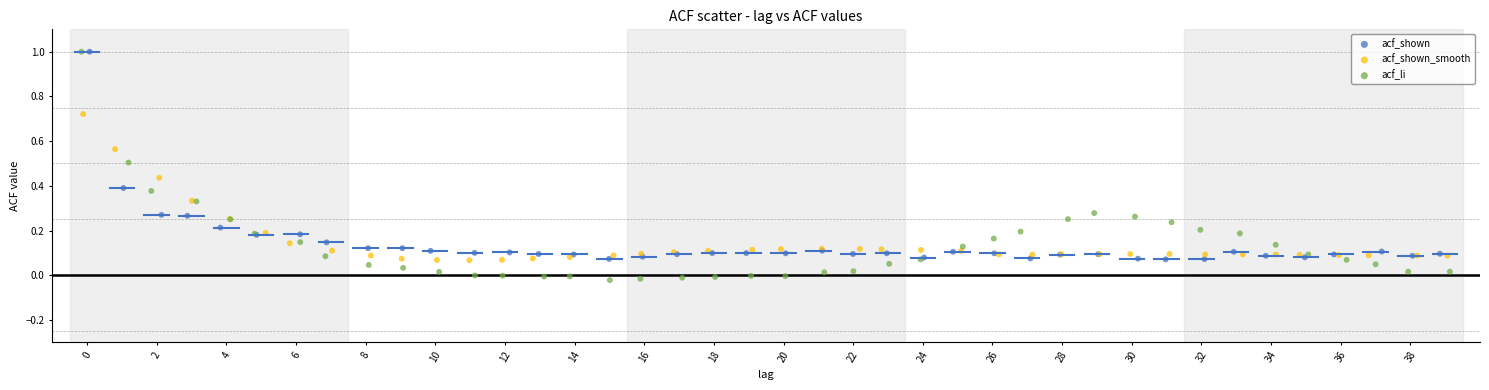

What are all the series names shown in the legend?

acf_shown, acf_shown_smooth, acf_li